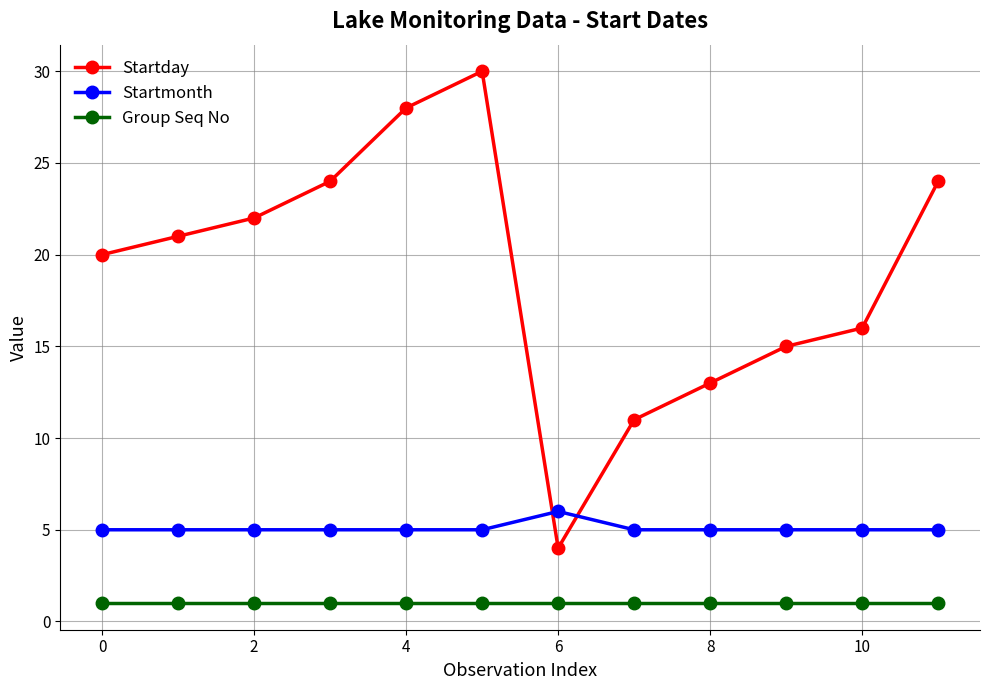

What is the value of the Startmonth point at the 12th from the left?

5